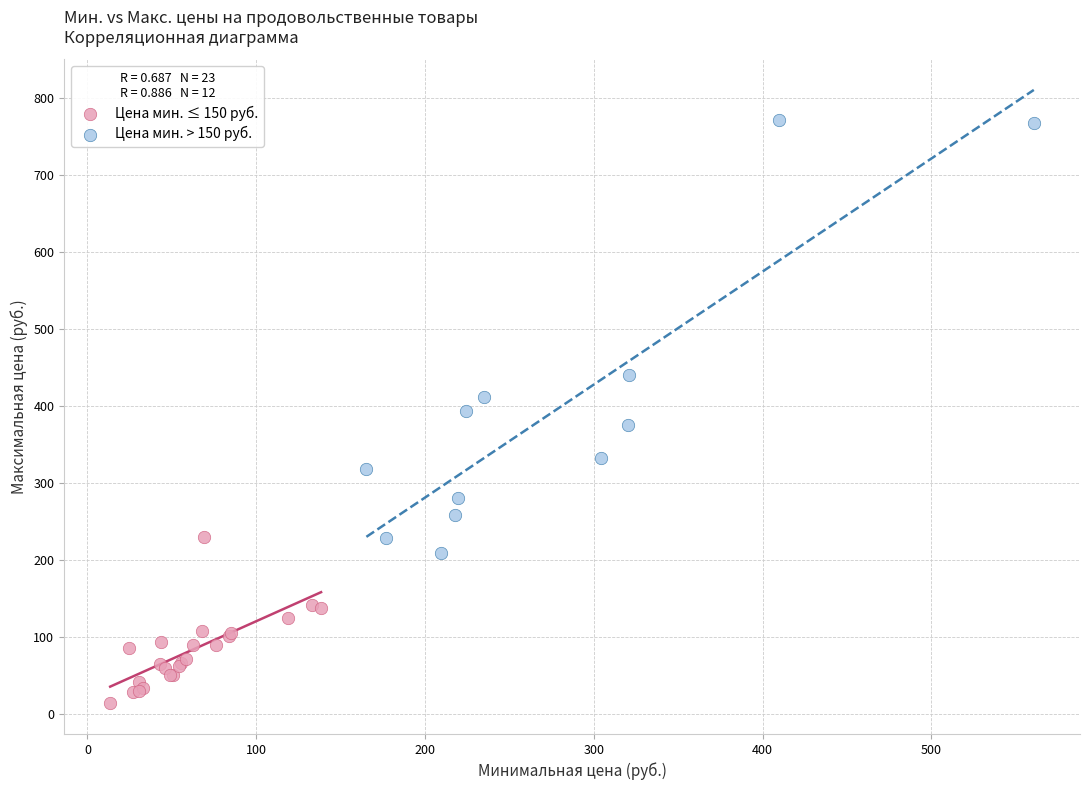

Which series contains the lowest Y value?

Цена мин. ≤ 150 руб.